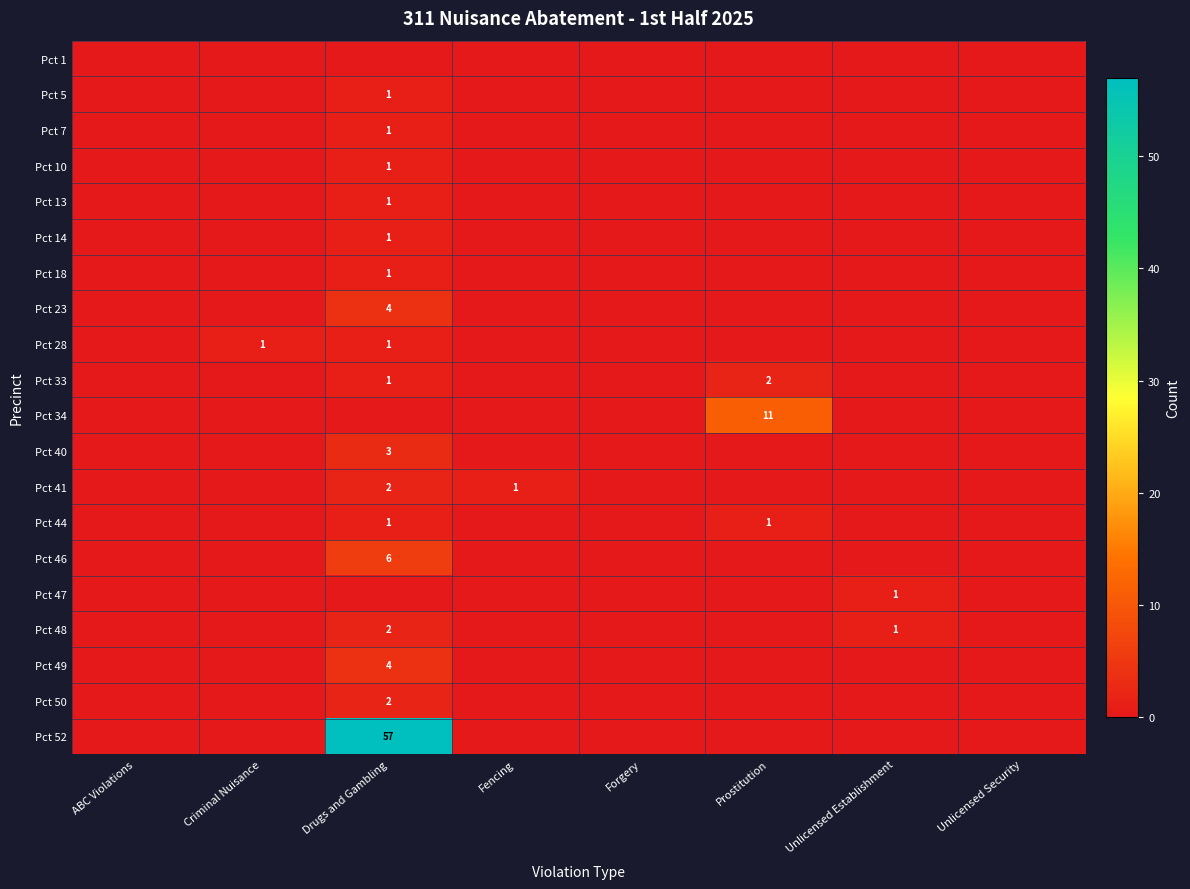

The Pct 7 series shows 0 at Drugs and Gambling. True or false?

False